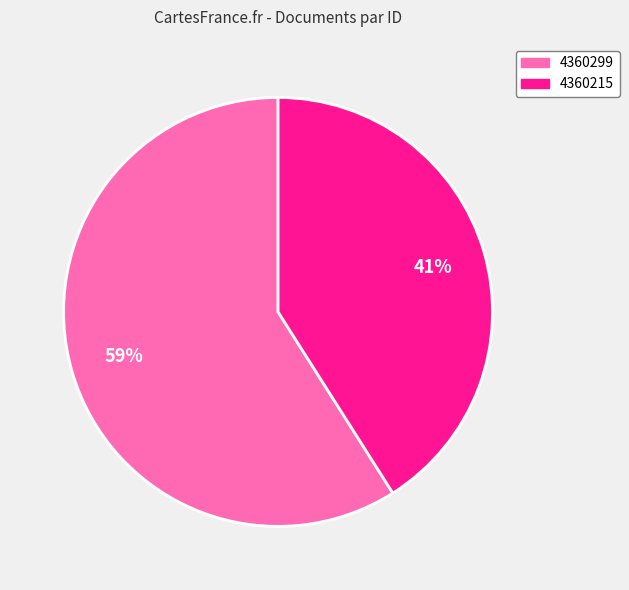

What percentage is the 4360299 slice, to the nearest percent?

59%